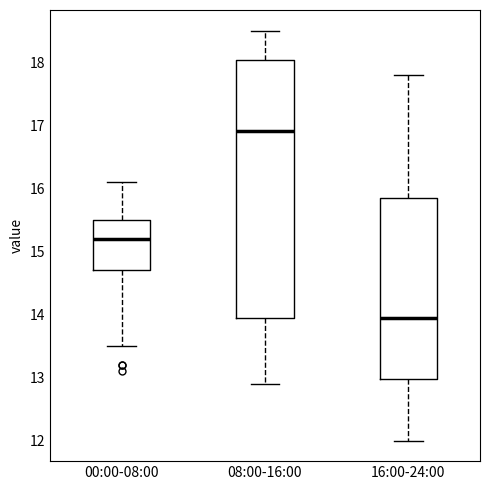

Reading left to right, read every box against the y-axis: the position of its median line, the range the box covers, and the ends of its whiskers. The values are not printed on the chart, so give them approximately, as read against the axis.

00:00-08:00: median 15.2, box 14.7 to 15.5, whiskers 13.5 to 16.1
08:00-16:00: median 16.9, box 14.0 to 18.0, whiskers 12.9 to 18.5
16:00-24:00: median 14.0, box 13.0 to 15.9, whiskers 12.0 to 17.8